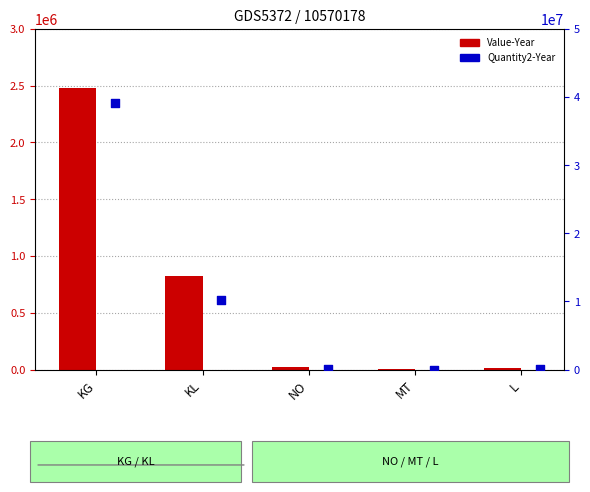

Which series reaches the maximum Y coordinate?

Quantity2-Year